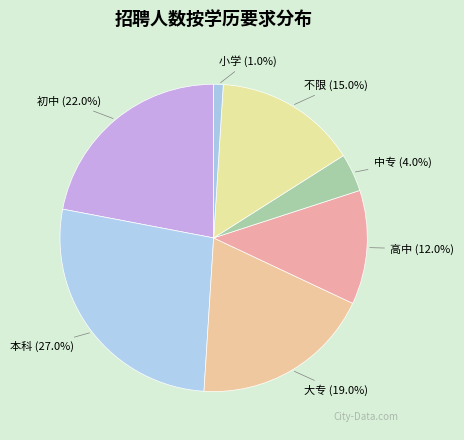

Is 小学 the majority of the pie?

No